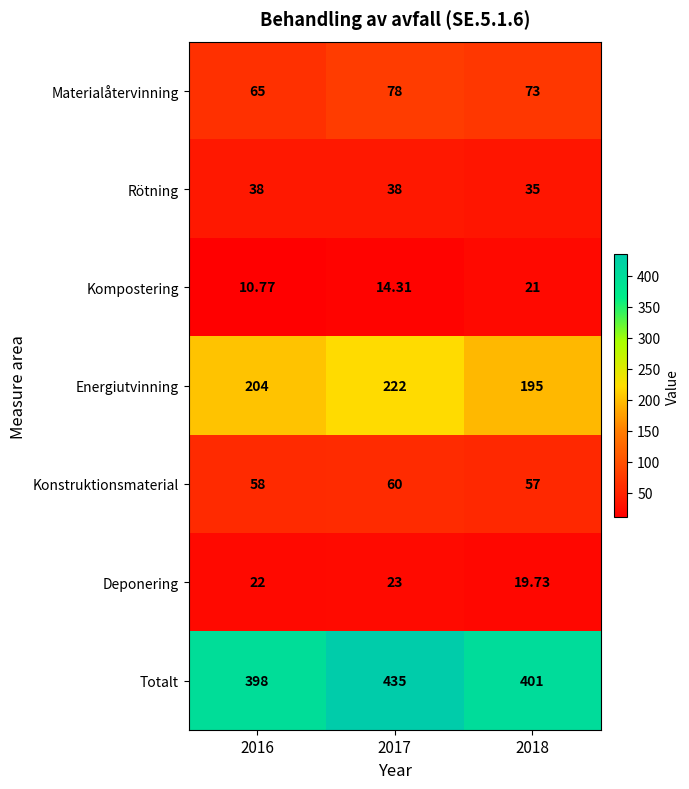

Which series has the largest total across all categories?

Totalt